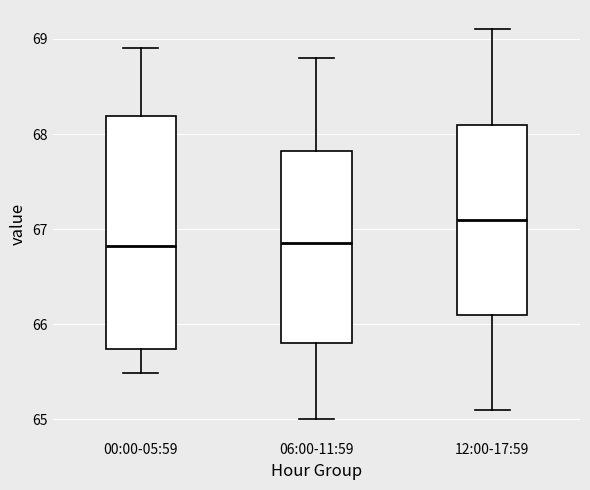

Which box has the highest median line?

12:00-17:59